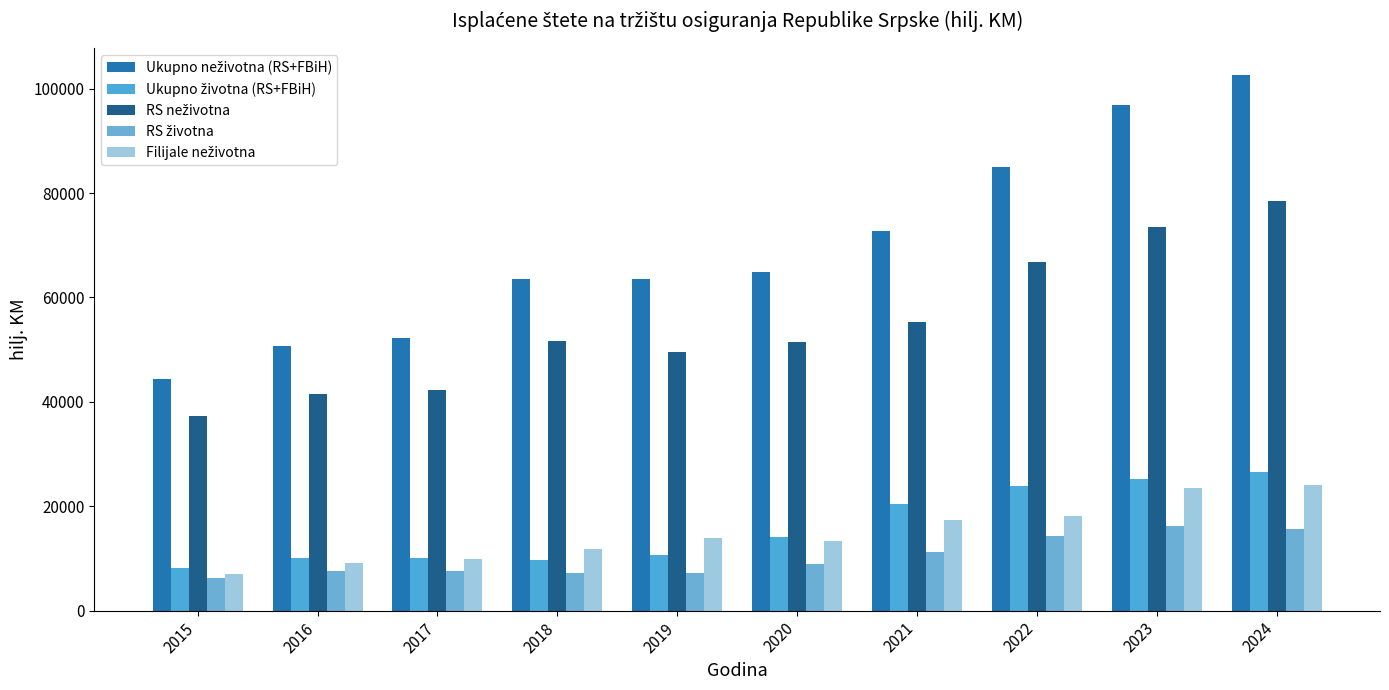

Is it true that Ukupno životna (RS+FBiH) equals 13696.6 at 2016?

False